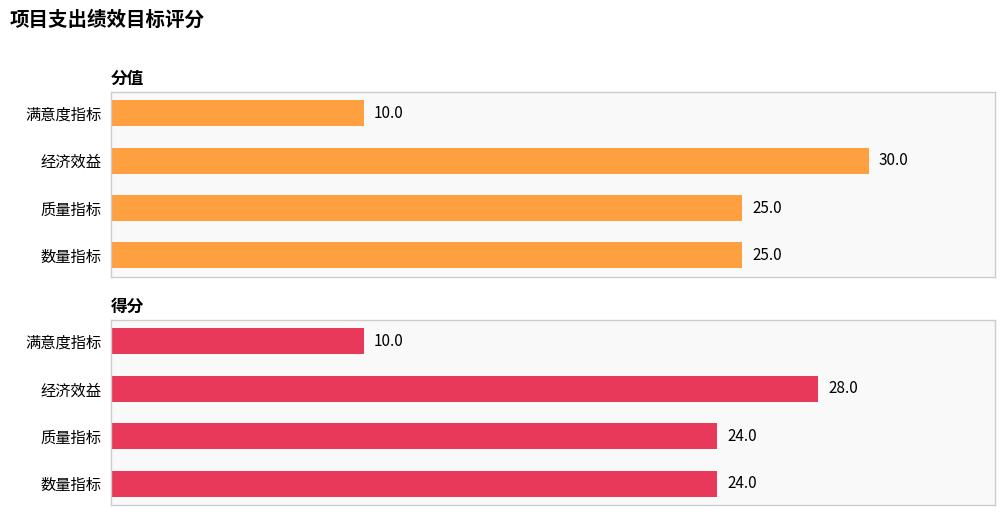

At which category does the chart reach its peak across all series?

经济效益